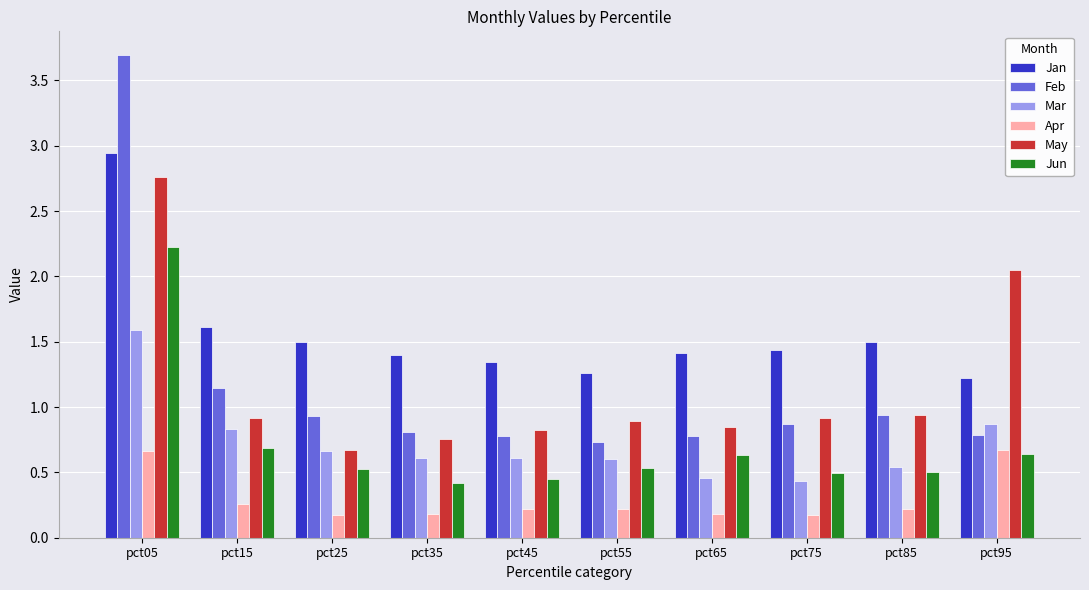

How many data points does each series have?

10